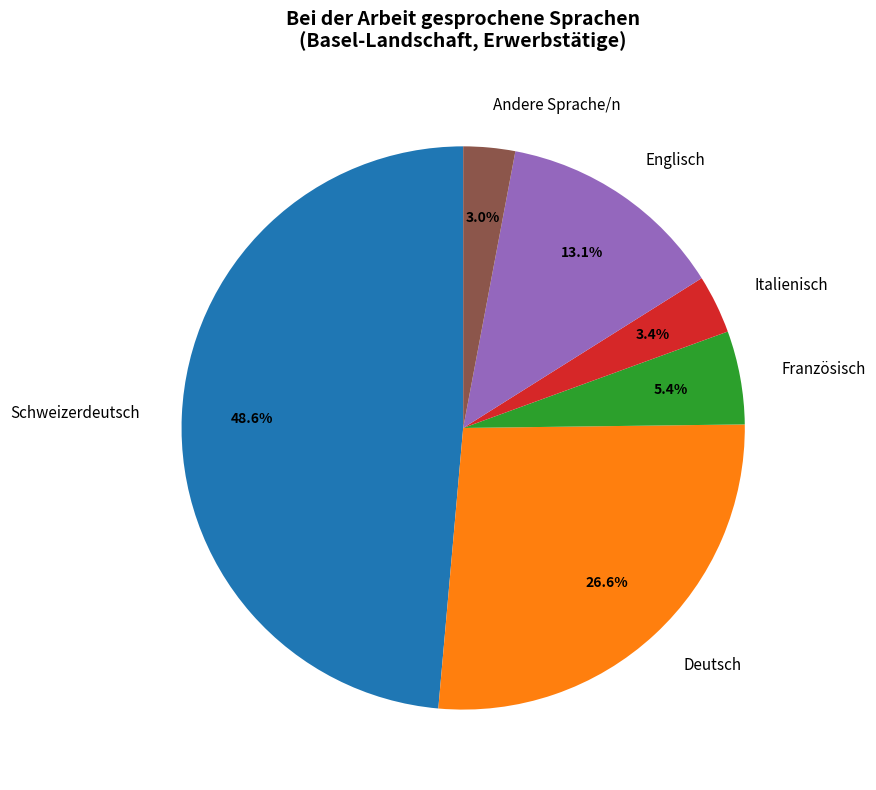

Count the number of slices in the pie.

6